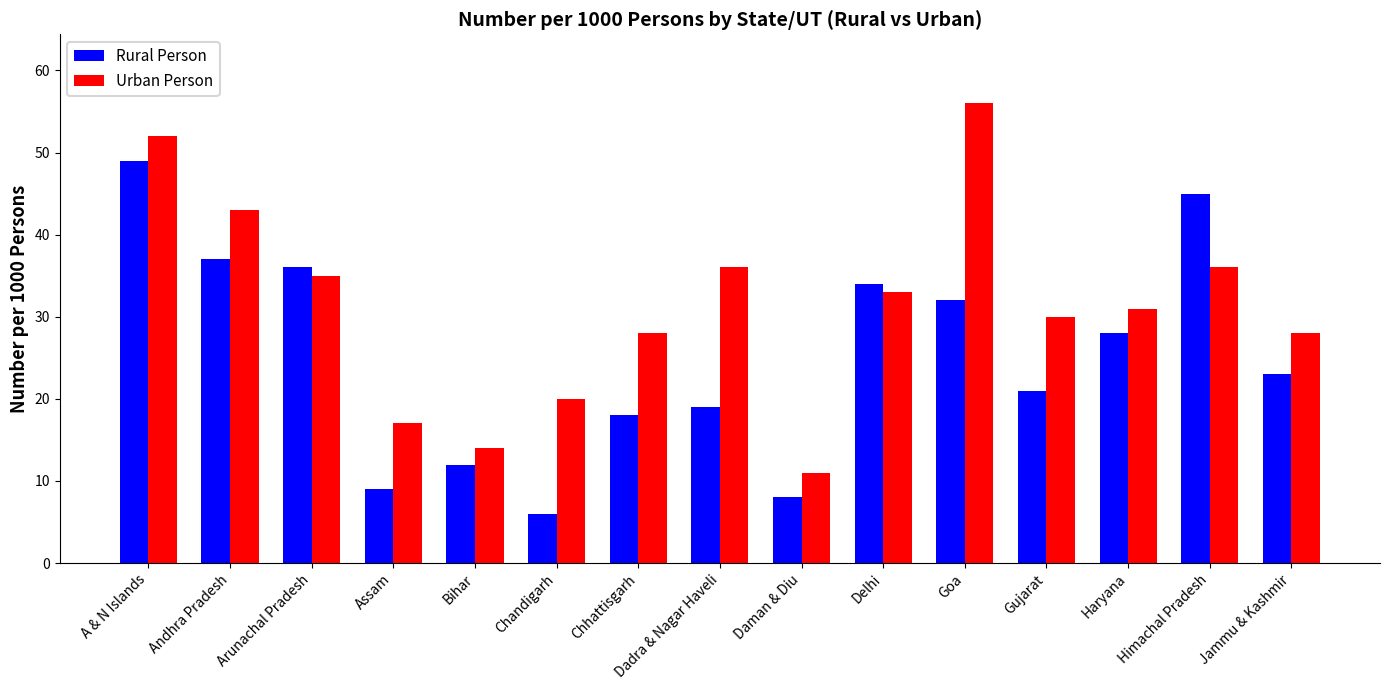

What is the value of the Urban Person bar at the 15th from the left?

28